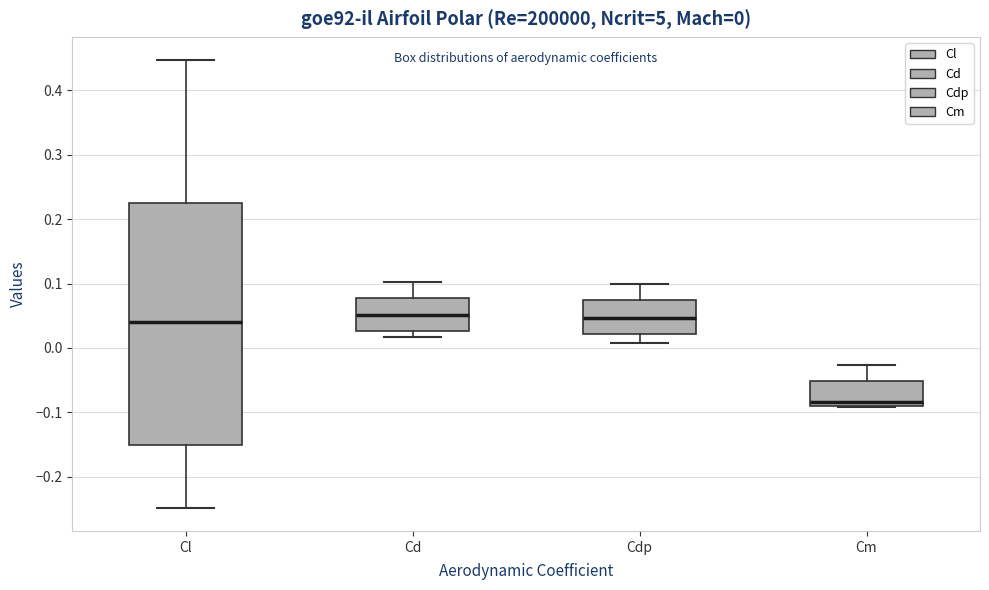

Comparing the boxes themselves (not the whiskers), which one is the tallest?

Cl